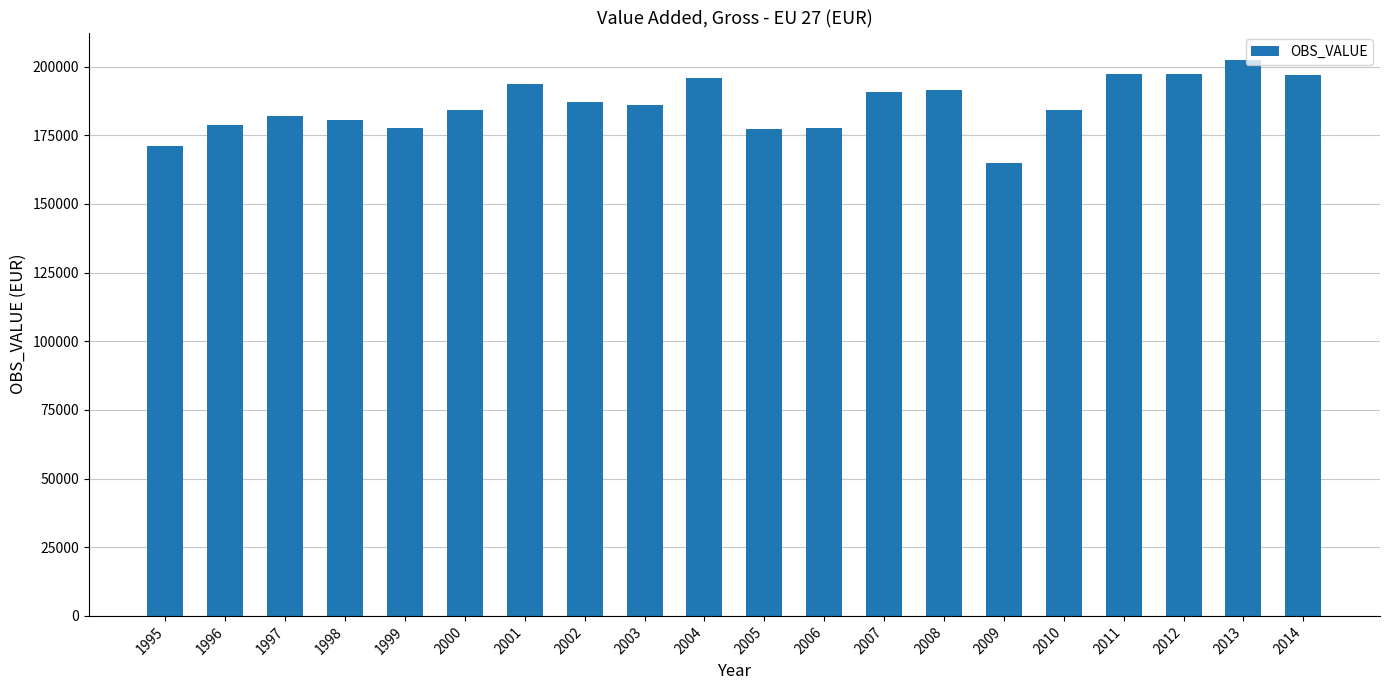

What is the value of the 10th bar from the left?

195867.7